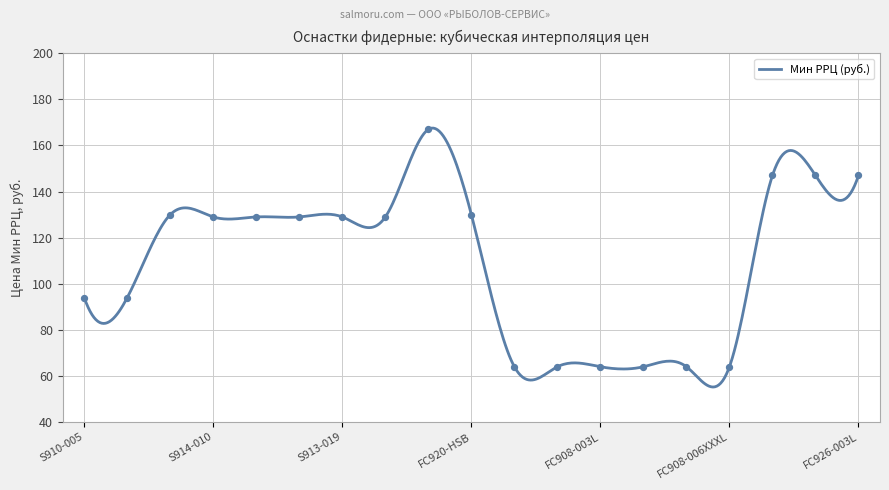

What is the ratio of the value at FC920-HSB to the value at FC925-SBH?

0.8